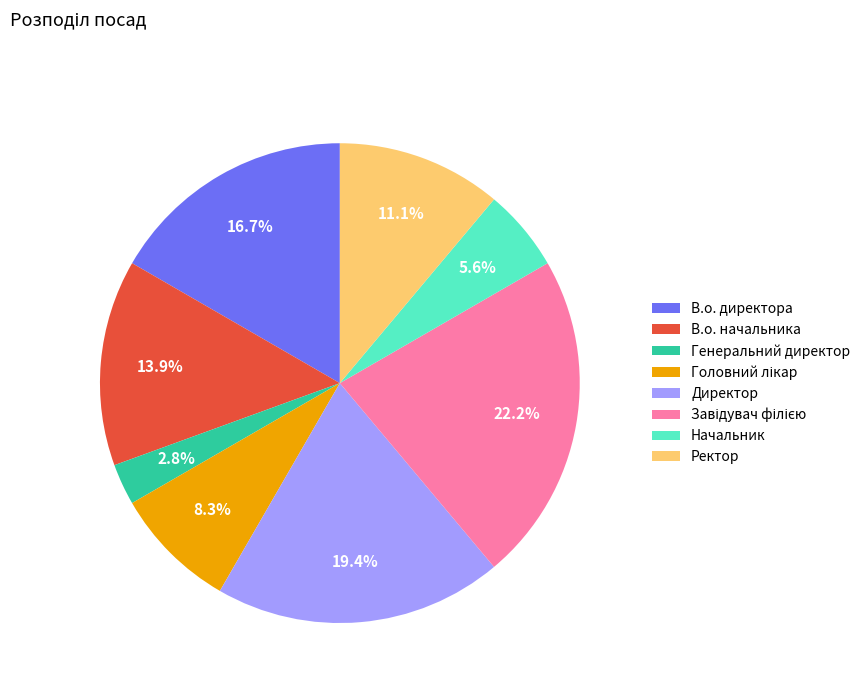

To the nearest percent, what is the average slice percentage?

12%